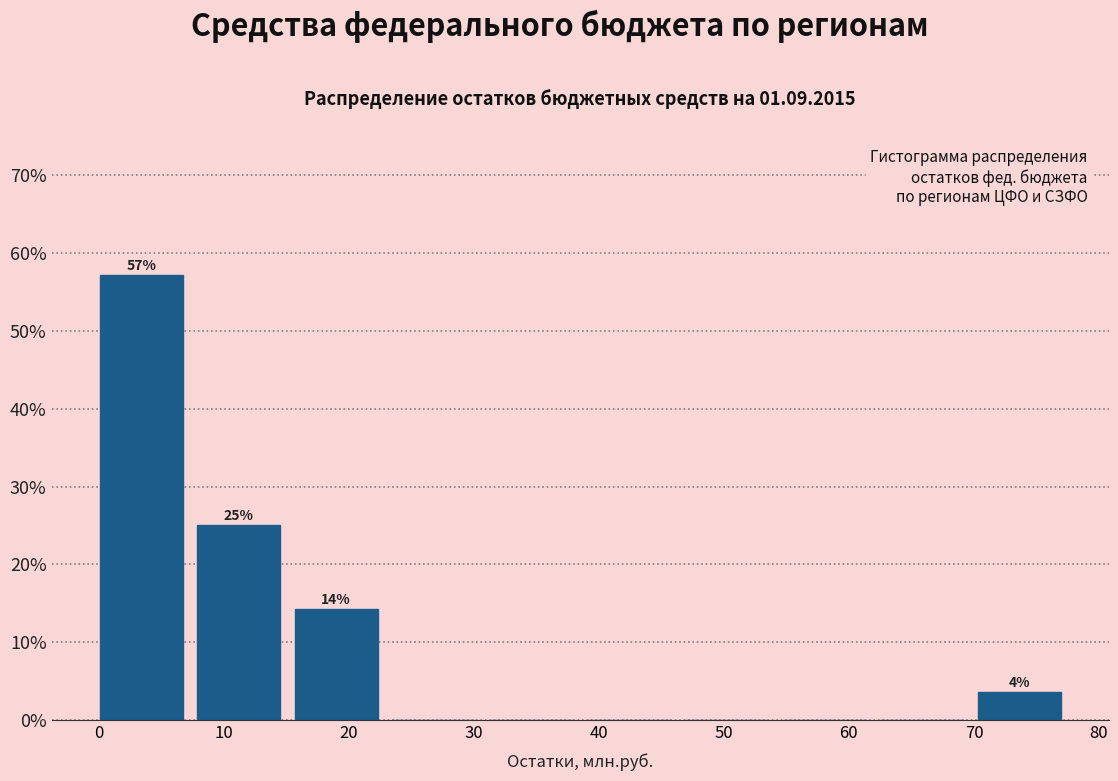

Which range on the x-axis has the tallest bar?

0.1 to 7.9